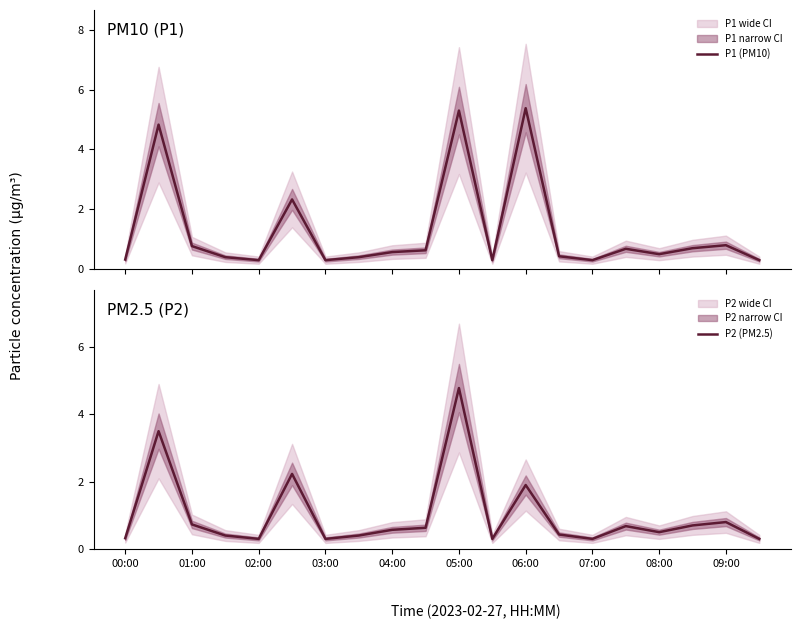

The P2 (PM2.5) series shows 0.2 at 01:00. True or false?

False